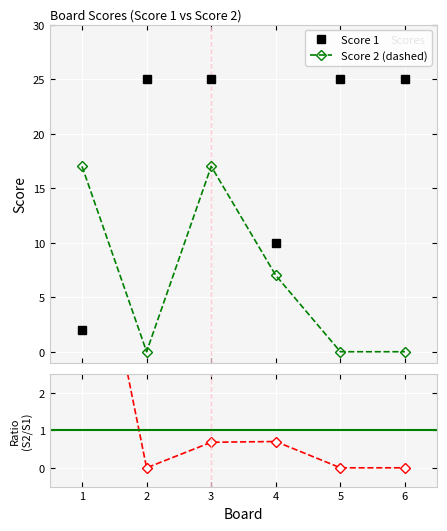

Which series ends up on top after the final intersection of Score 2 and Score 1?

Score 1